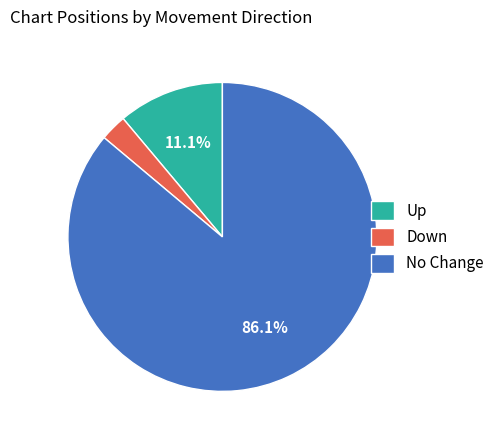

Count the number of slices in the pie.

3